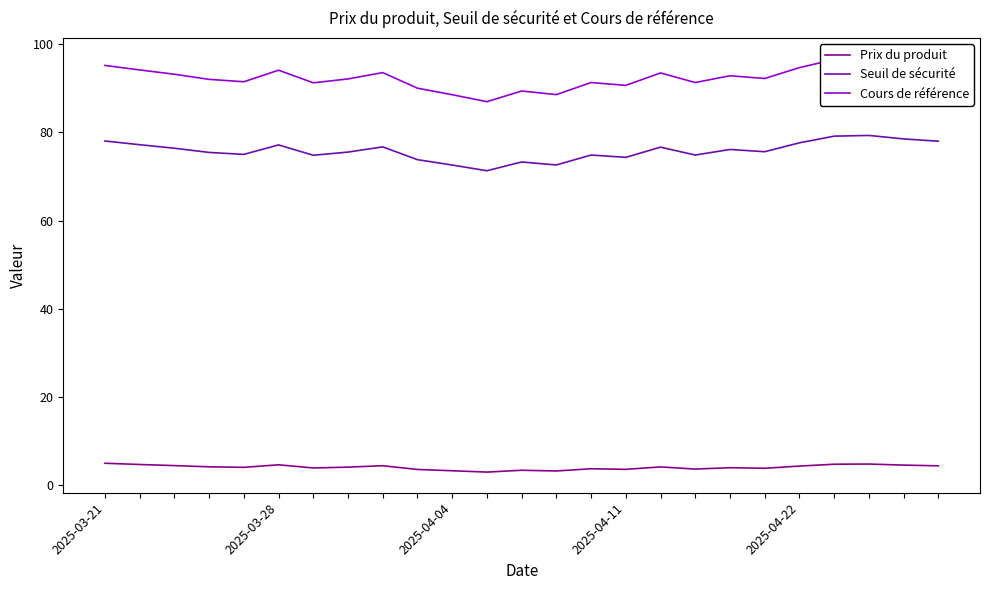

The value of Prix du produit at 15 is 6.2. True or false?

False